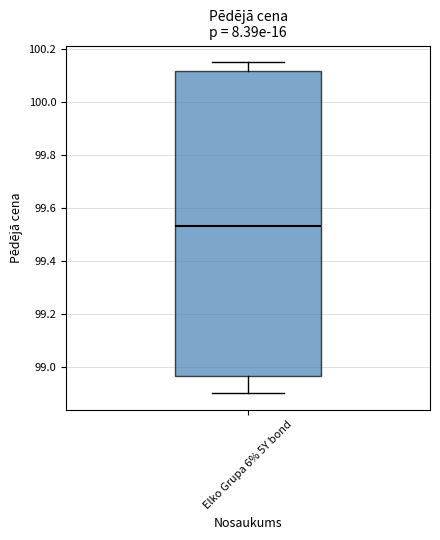

Where does the median line of the box for Elko Grupa 6% 5Y bond sit on the y-axis? The values are not printed on the chart, so give them approximately, as read against the axis.

99.54